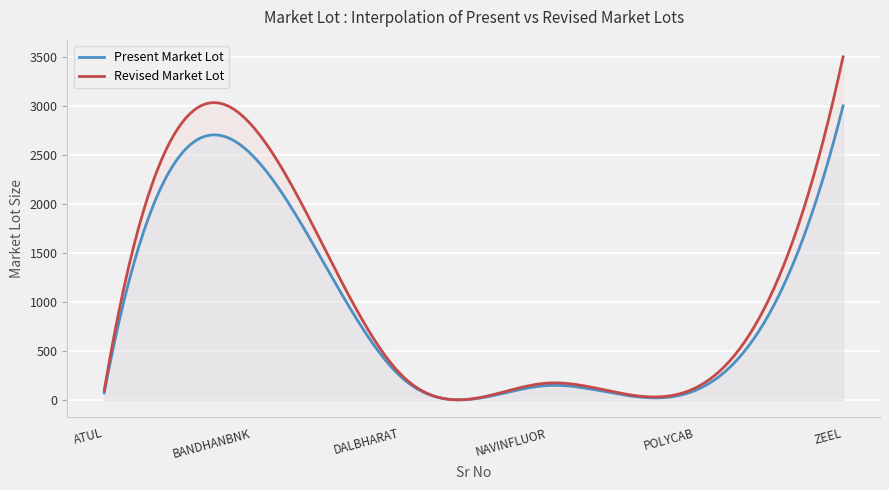

What is the average value of the Present Market Lot series?

942.1